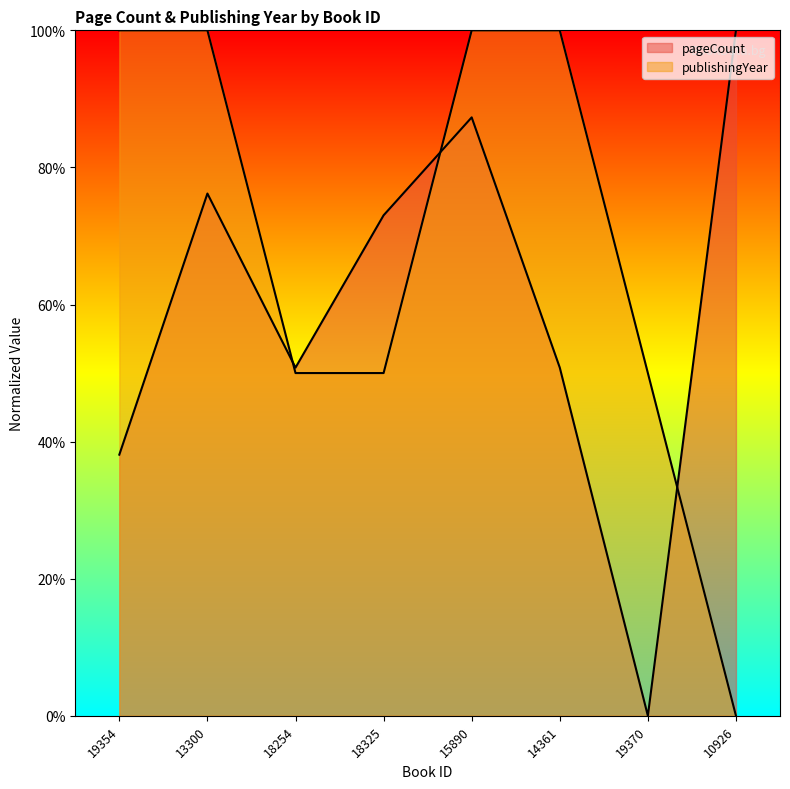

True or false: pageCount and publishingYear cross at least once.

True